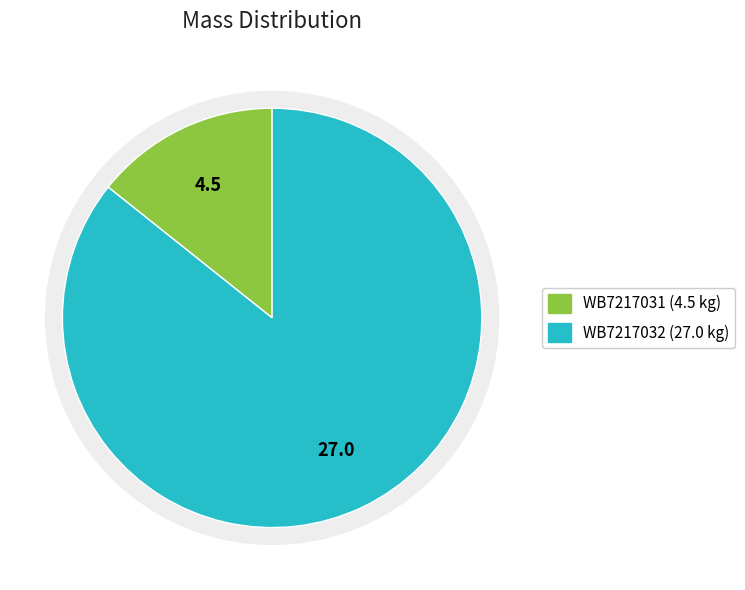

How many slices are in this pie chart?

2